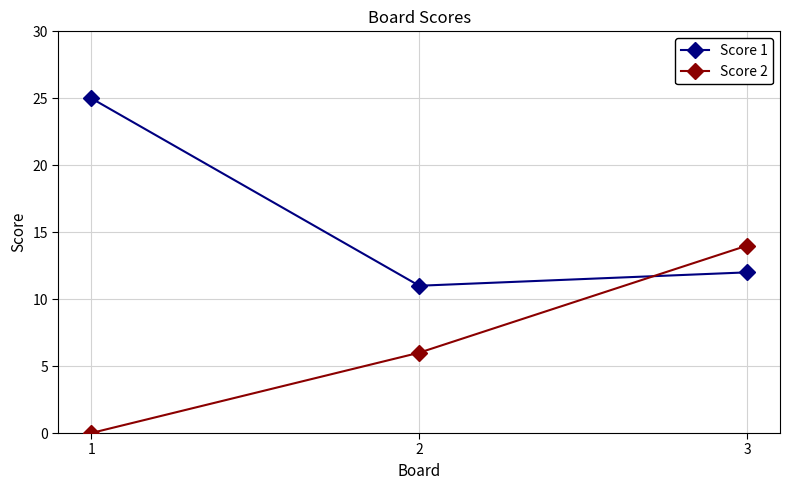

Rank the categories by Score 2 value from lowest to highest.

1, 2, 3